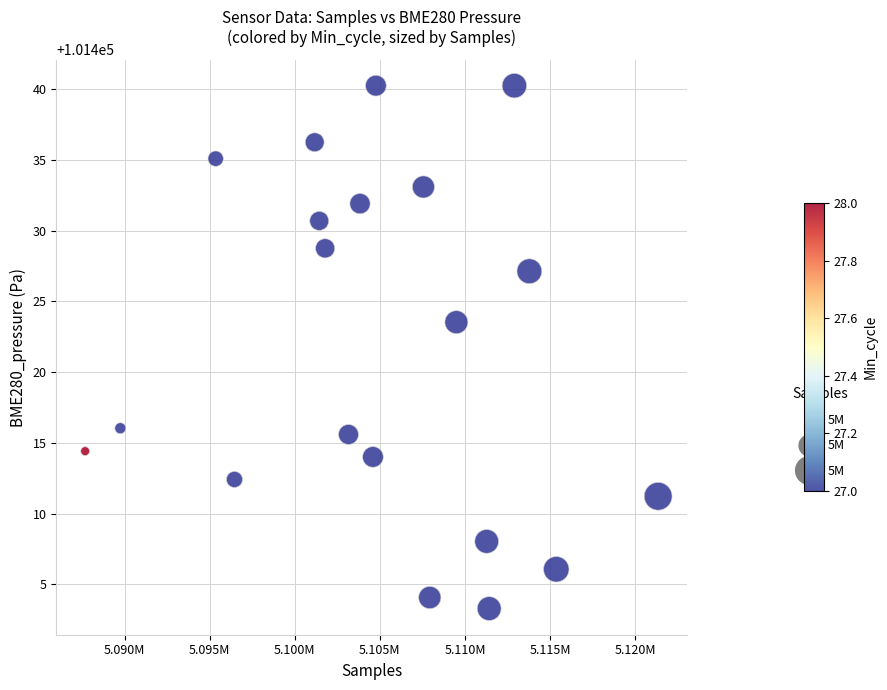

What is the range of X values (max minus min)?

33670.0